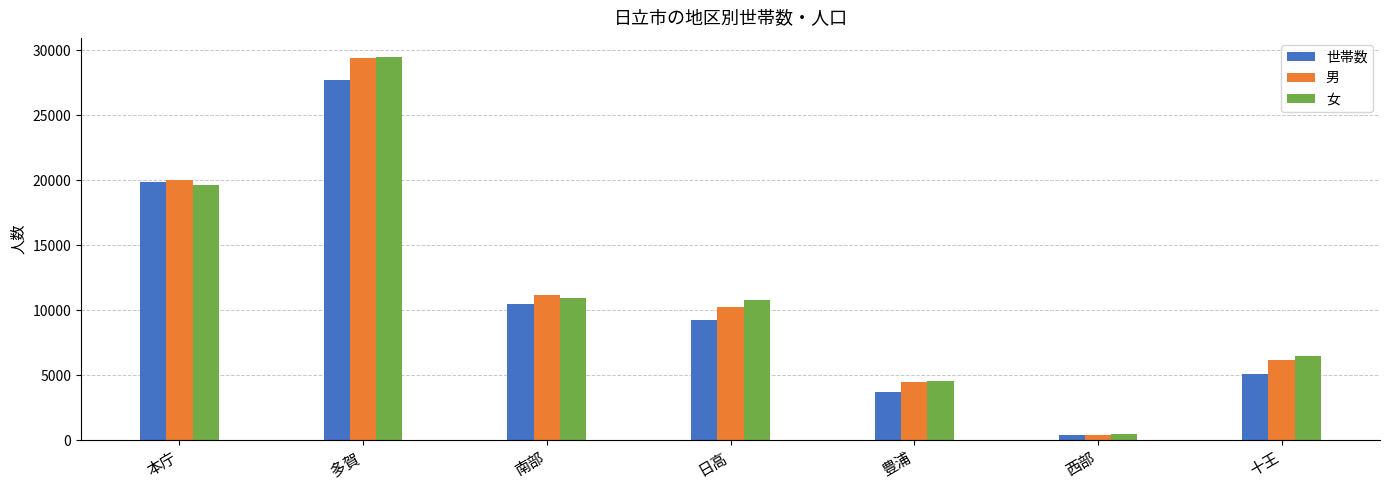

Reading right to left, list all the values displayed in this chart.

世帯数: 十王=5109	西部=414	豊浦=3715	日高=9277	南部=10450	多賀=27743	本庁=19896
男: 十王=6175	西部=430	豊浦=4450	日高=10246	南部=11139	多賀=29384	本庁=20005
女: 十王=6503	西部=492	豊浦=4593	日高=10756	南部=10947	多賀=29471	本庁=19625